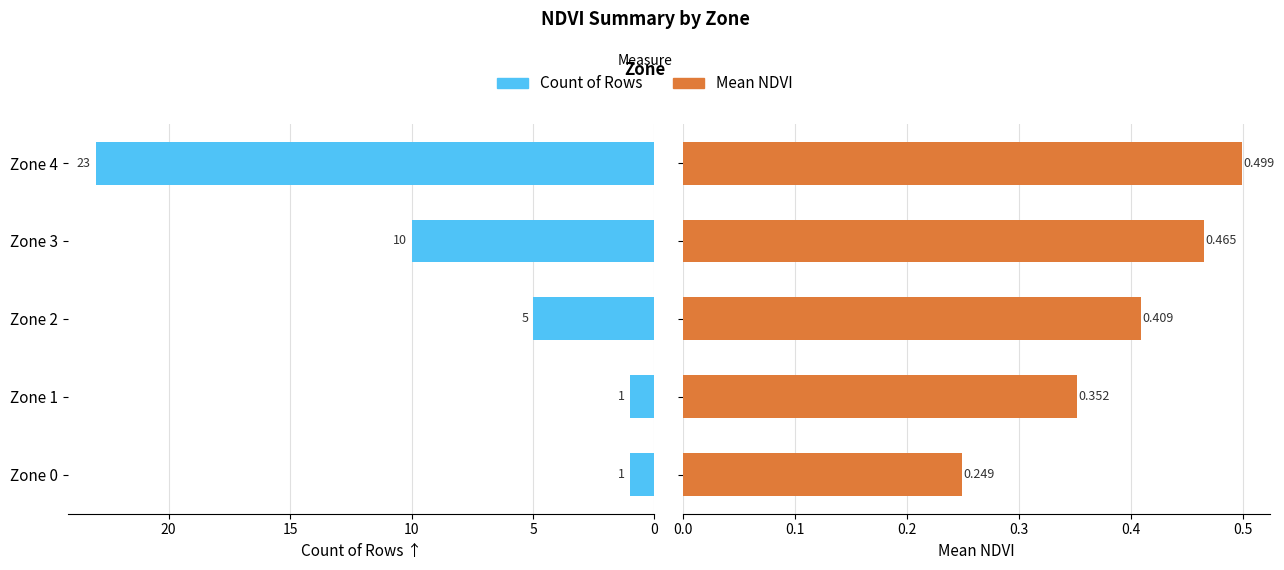

Reading left to right, what are all the values shown in this chart?

Count of Rows: 1.0	1.0	5.0	10.0	23.0
Mean NDVI: 0.2	0.4	0.4	0.5	0.5